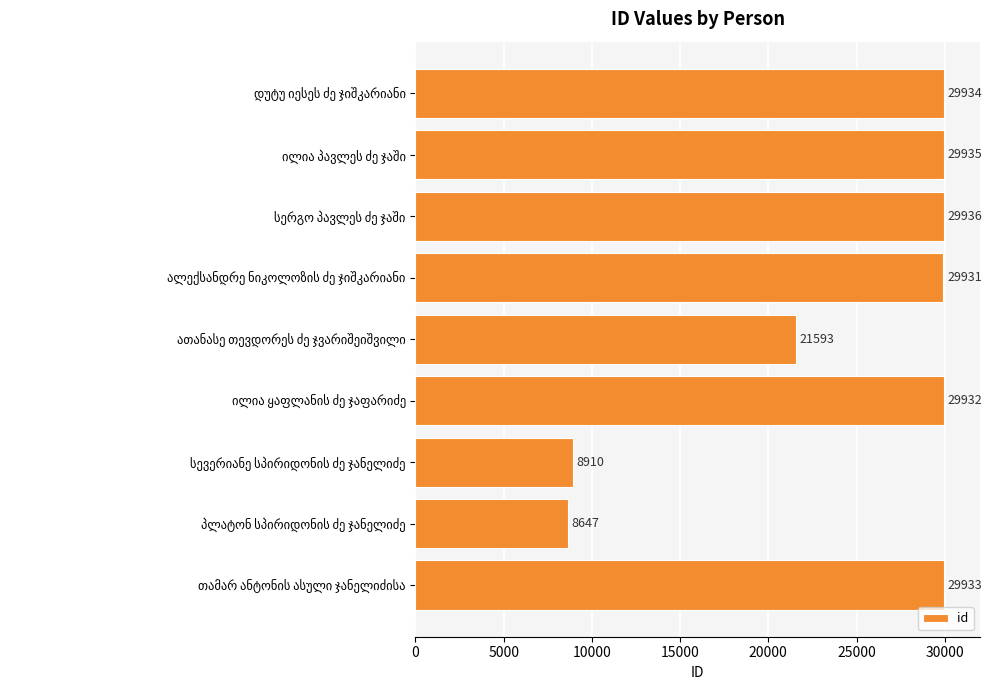

Reading bottom to top, what are all the values shown in this chart?

29933	8647	8910	29932	21593	29931	29936	29935	29934